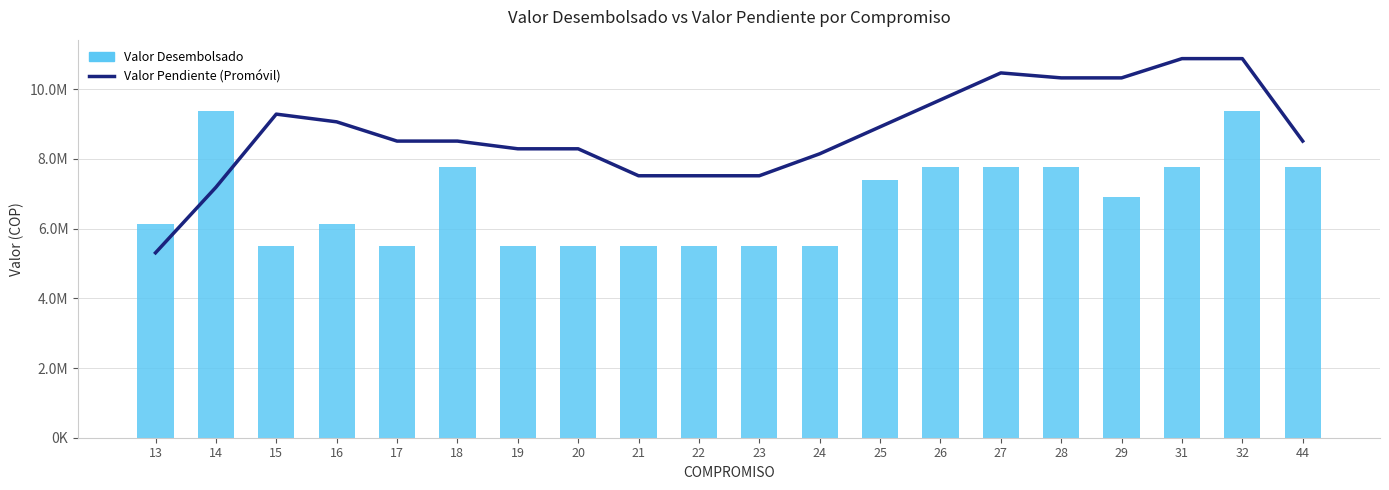

What is the difference between the second highest and second lowest values in the Valor Desembolsado series?

3877552.0